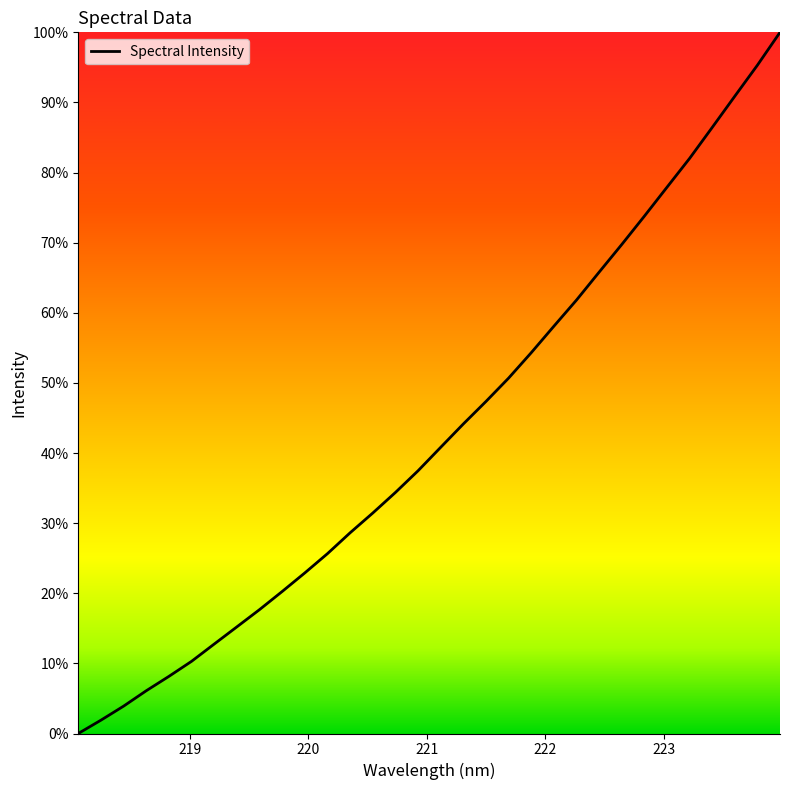

What is the maximum value shown in the chart?

100.0